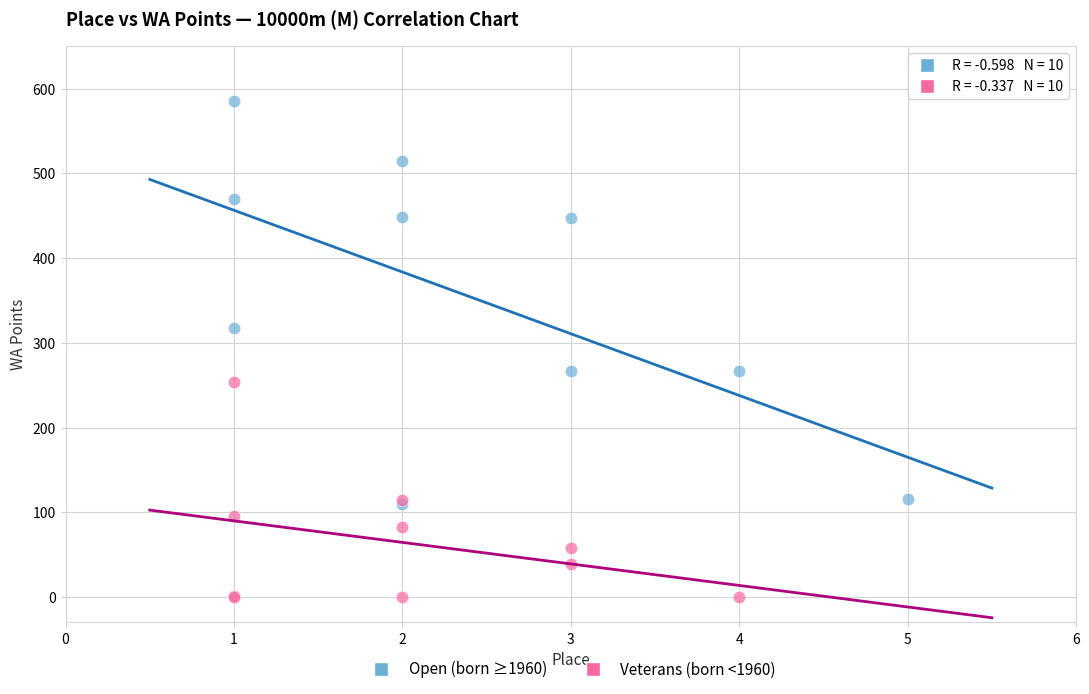

Which series reaches the minimum Y coordinate?

Veterans (born <1960)